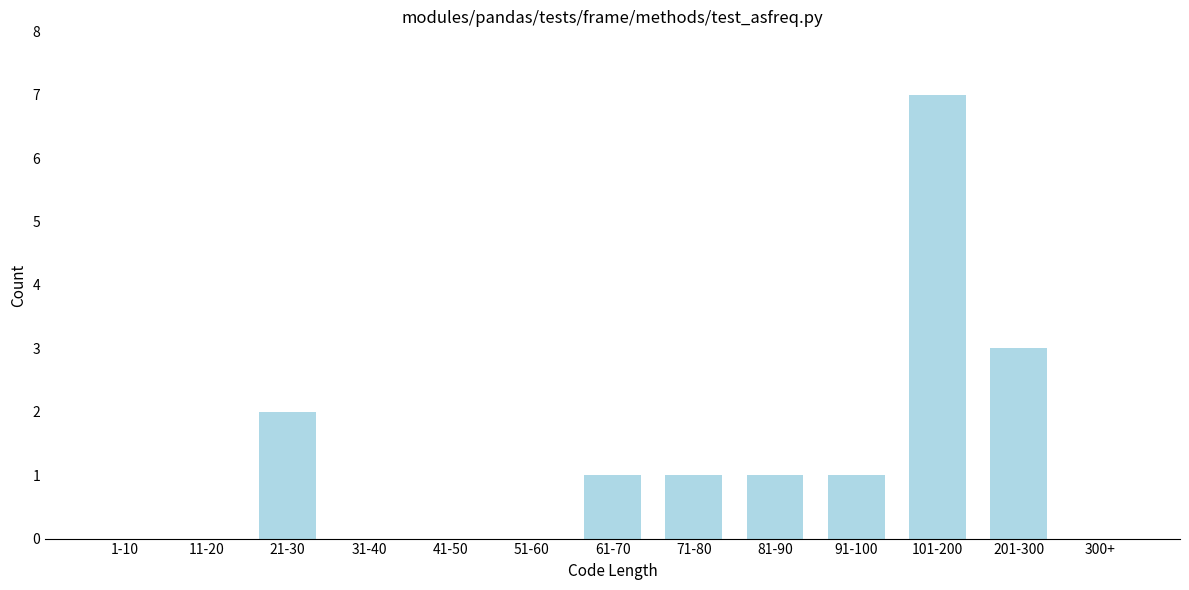

Reading left to right, list all the values displayed in this chart.

1-10=0	11-20=0	21-30=2	31-40=0	41-50=0	51-60=0	61-70=1	71-80=1	81-90=1	91-100=1	101-200=7	201-300=3	300+=0